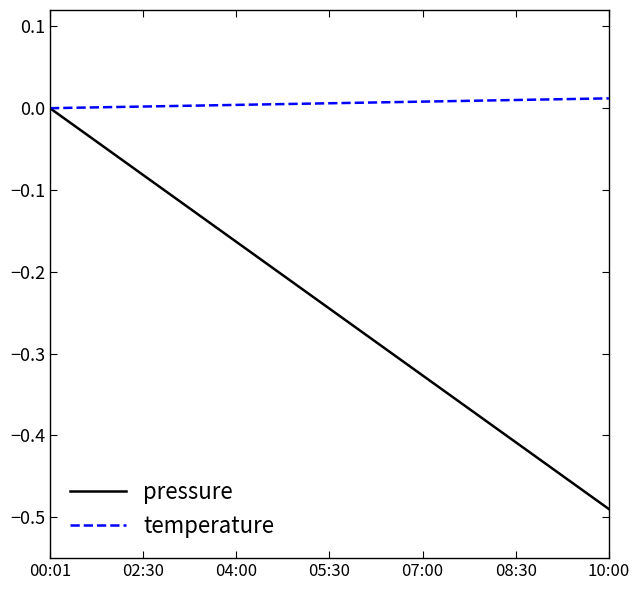

Which series has the largest range (max minus min)?

pressure